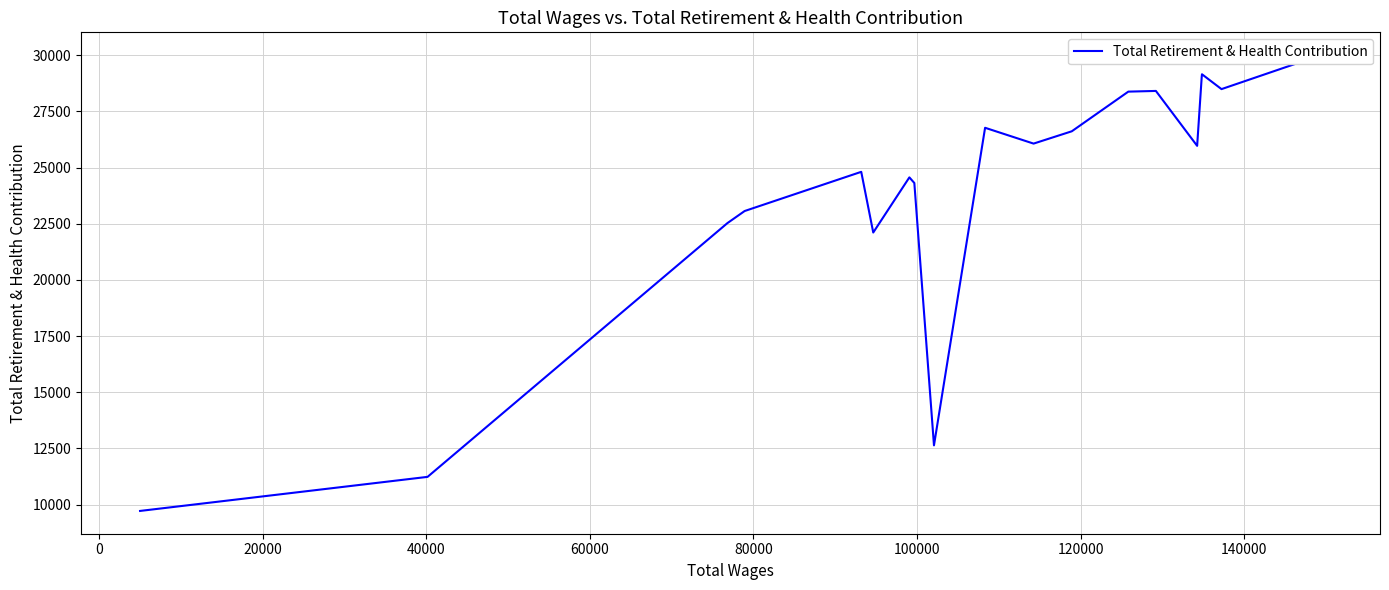

The value at 16 is 40330. True or false?

False